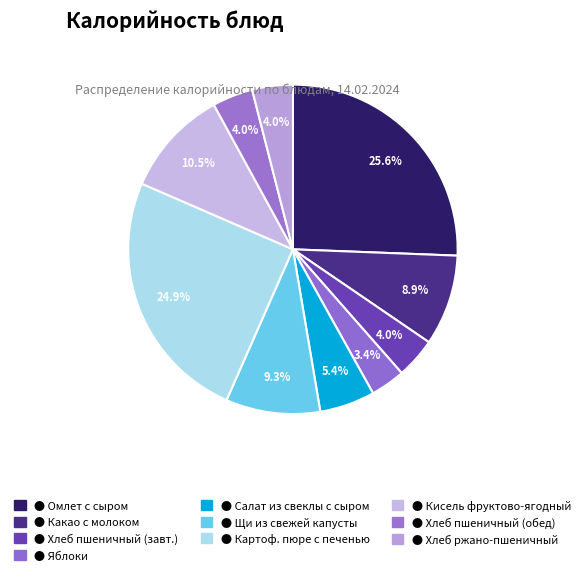

How many segments does this pie chart have?

10